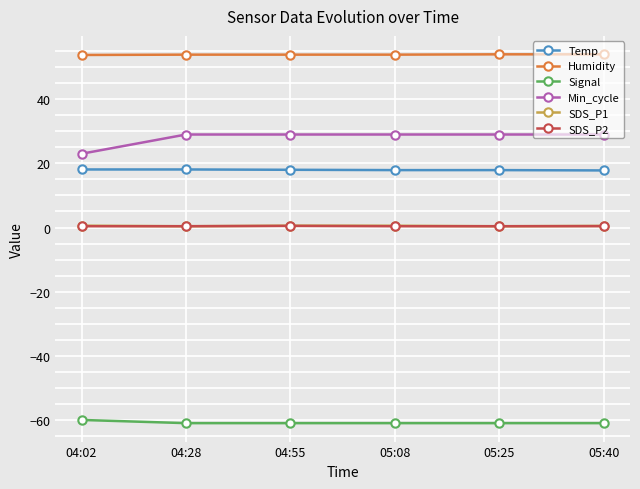

Does the chart display data point markers on the line(s)?

Yes